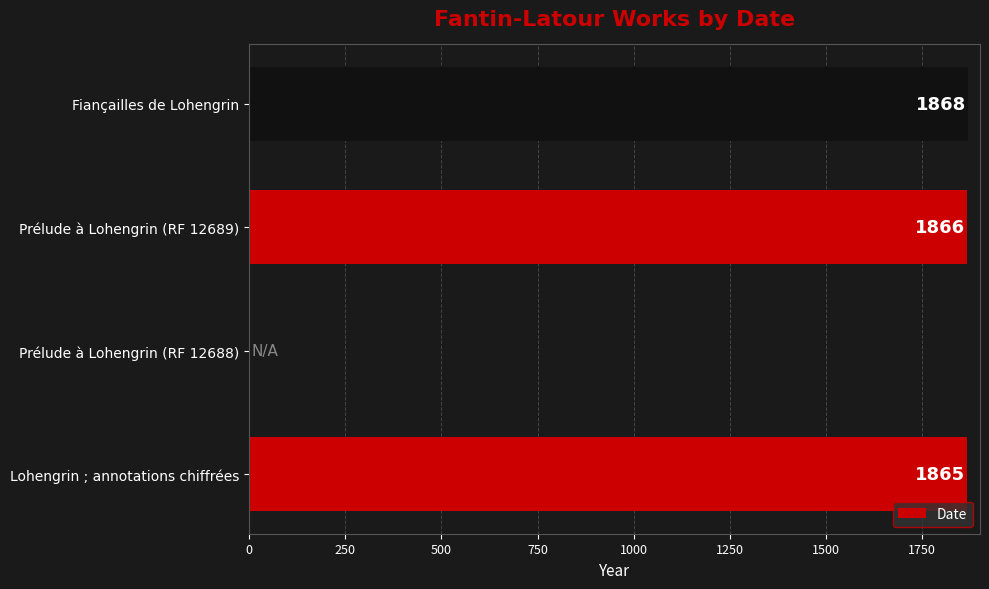

What is the sum of all values?

5599